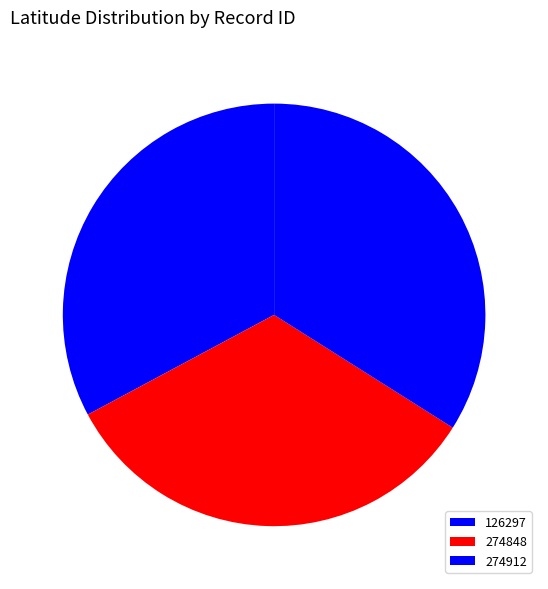

Which has a higher value, 126297 or 274912?

274912